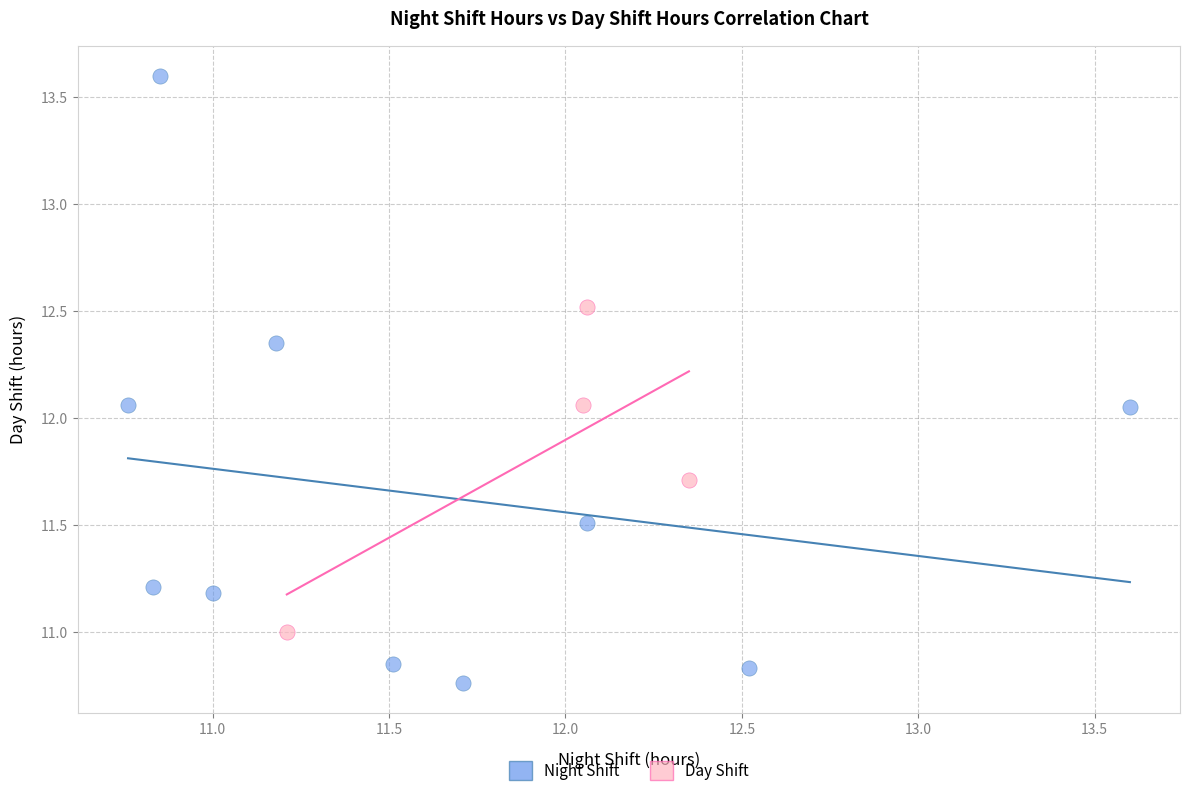

Which series contains the highest Y value?

Night Shift